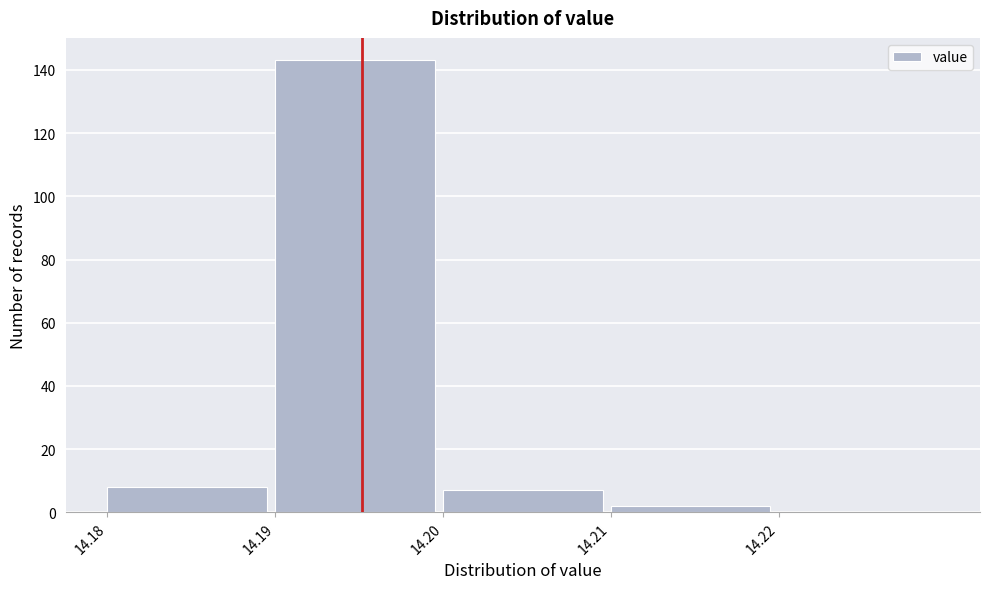

Reading left to right, transcribe all the data shown in this chart.

14.18=8	14.19=143	14.20=7	14.21=2	14.22=0